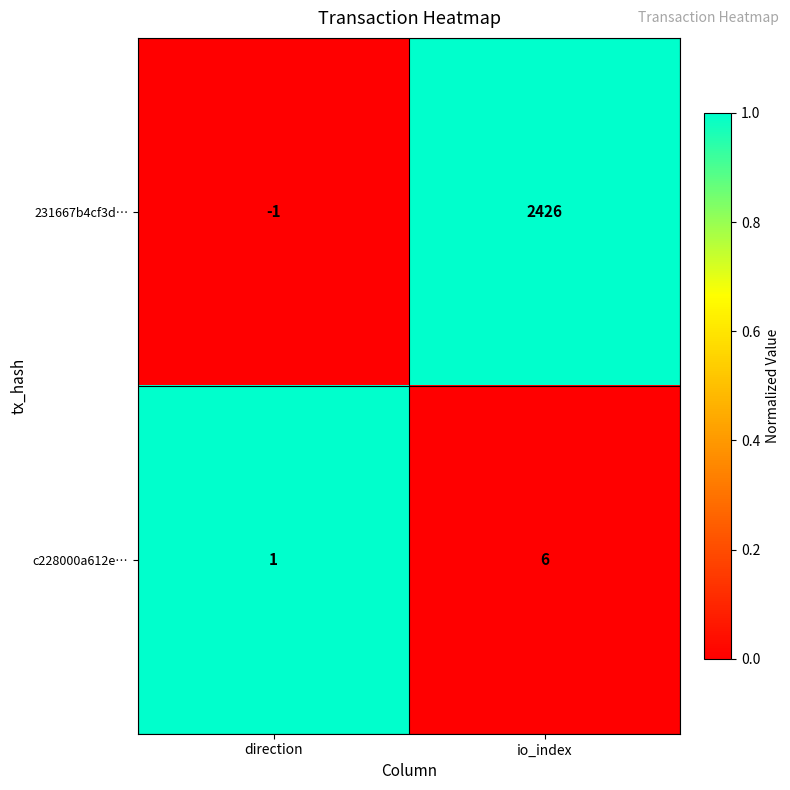

Which series has the widest spread of values?

231667b4cf3d…